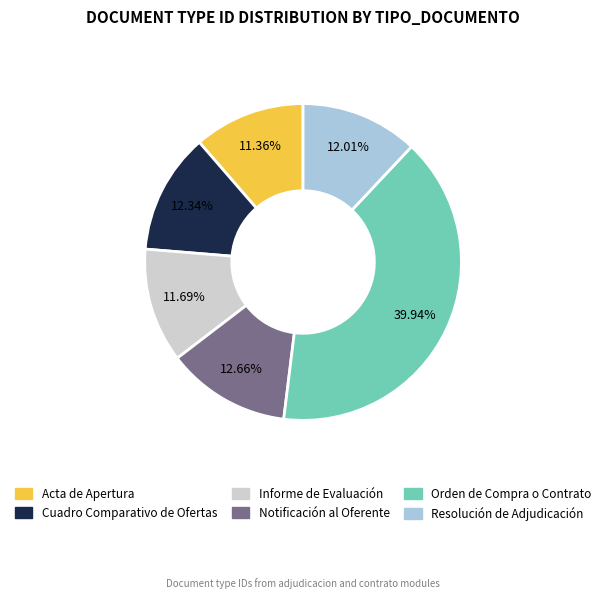

Is there a majority slice in this chart?

No